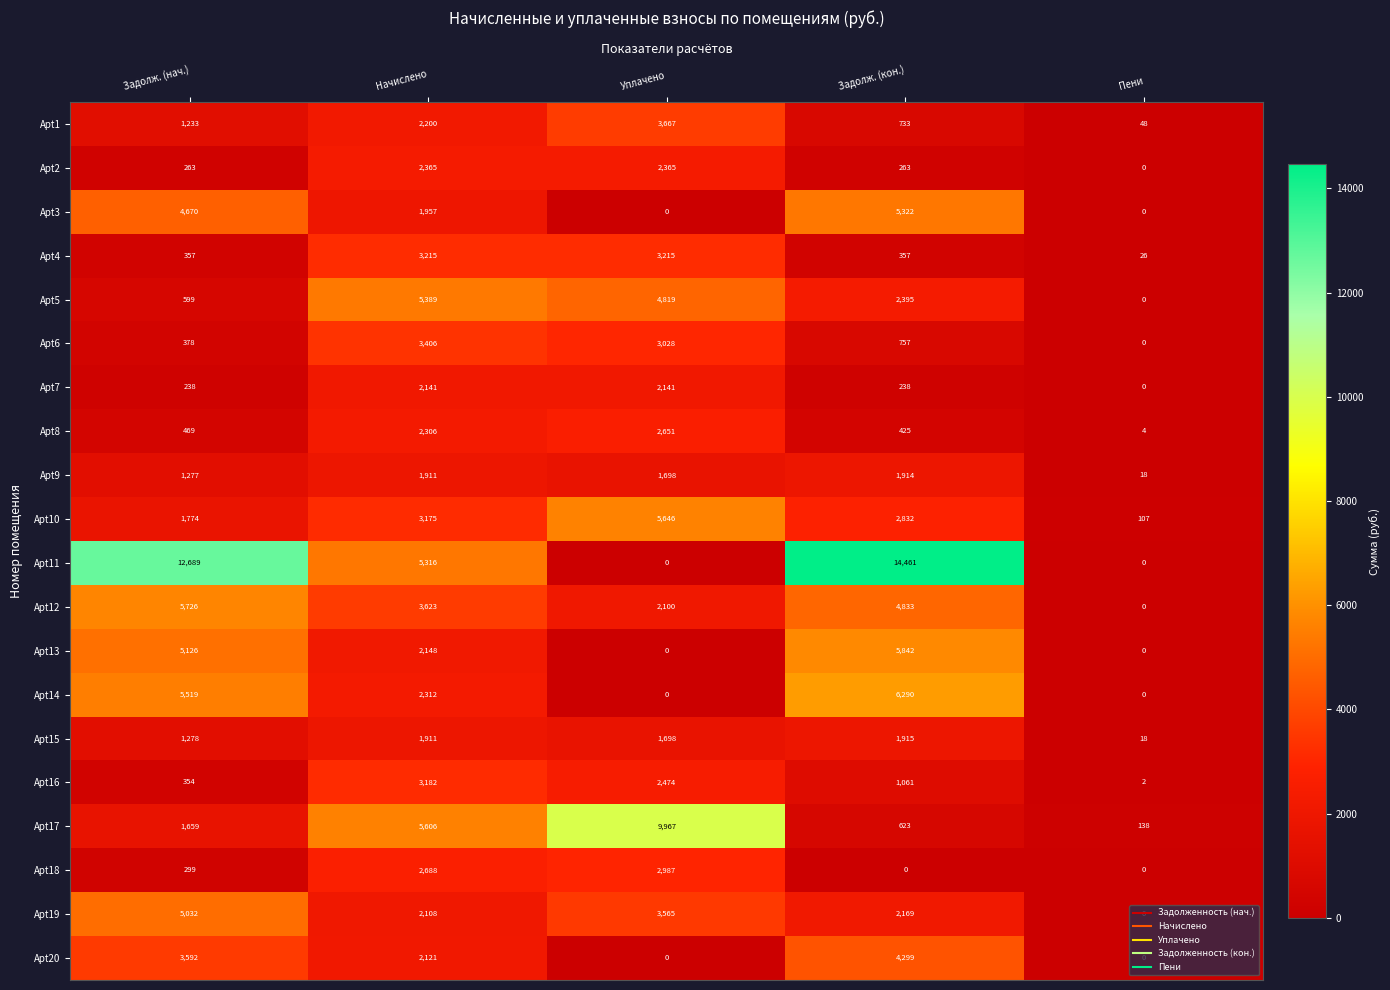

How many categories are shown in the chart?

5